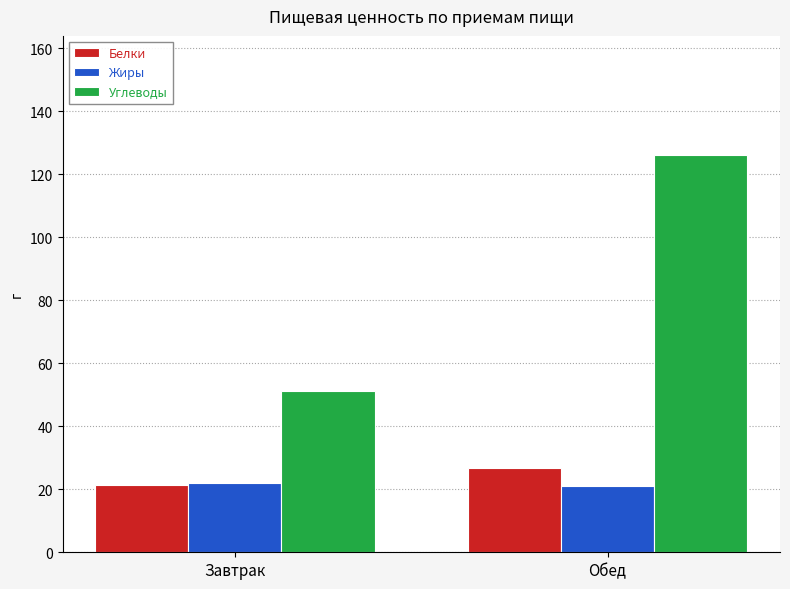

The Белки series shows 26.8 at Обед. True or false?

True